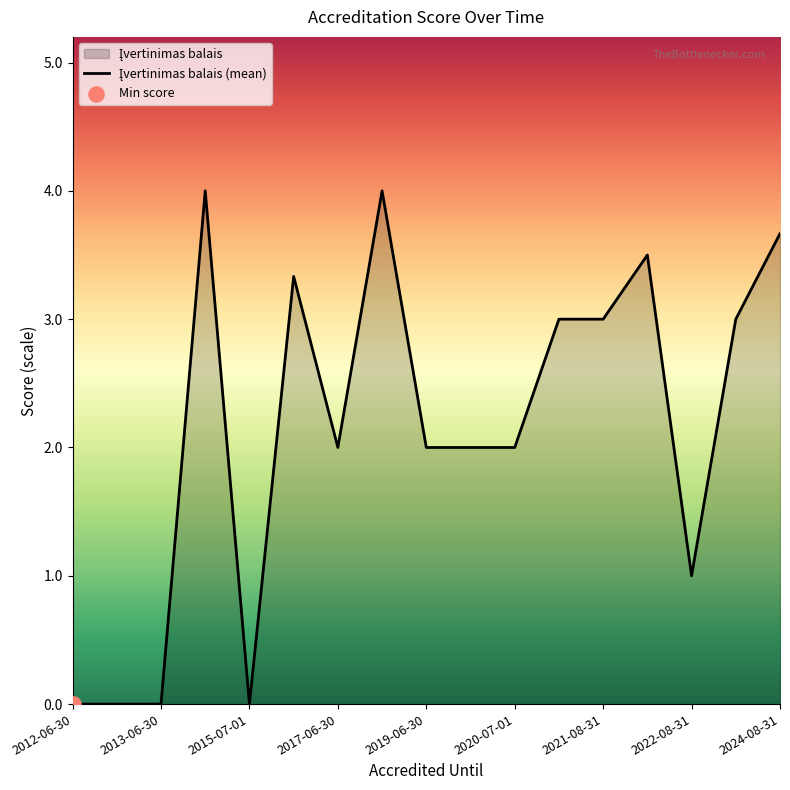

Between 2013-06-30 and 2020-07-01, which is larger?

2020-07-01